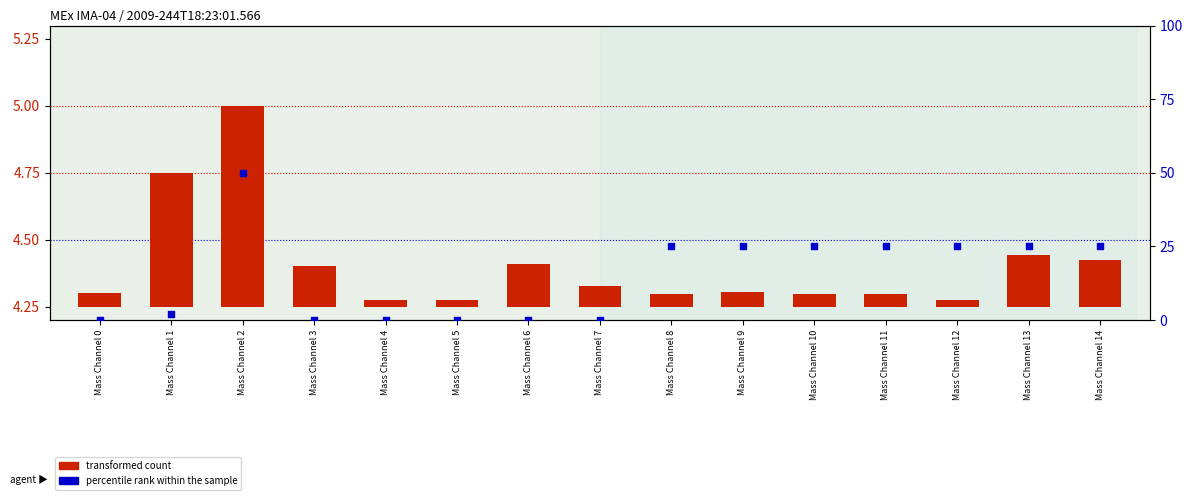

Is the value of percentile rank within the sample at Mass Channel 8 greater than the value of transformed count at Mass Channel 14?

Yes